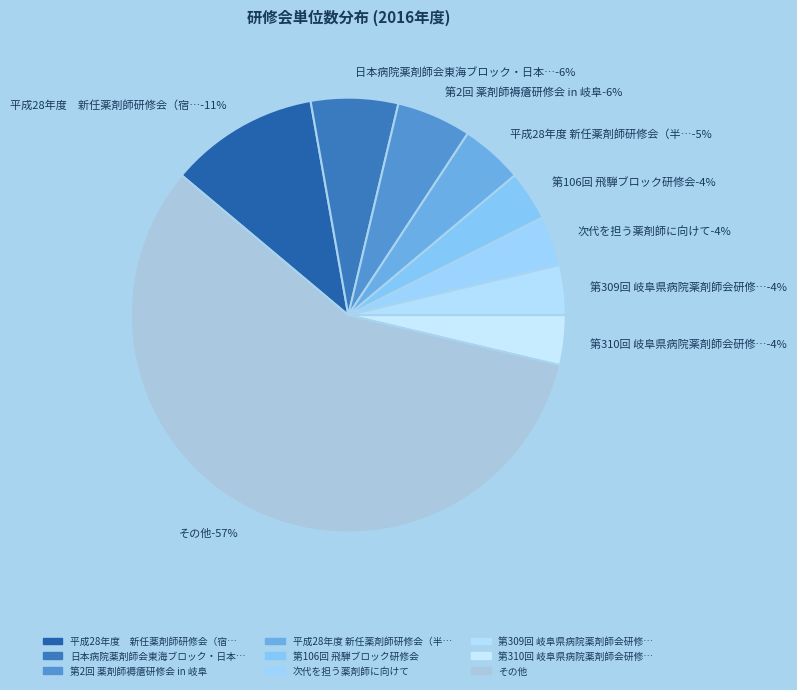

To the nearest percent, what portion does 第309回 岐阜県病院薬剤師会研修・学術講演会 represent?

4%